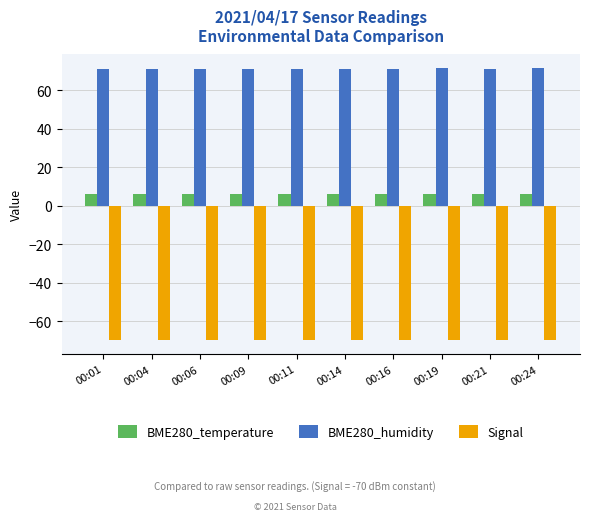

Is it true that Signal equals -70.0 at 00:11?

True